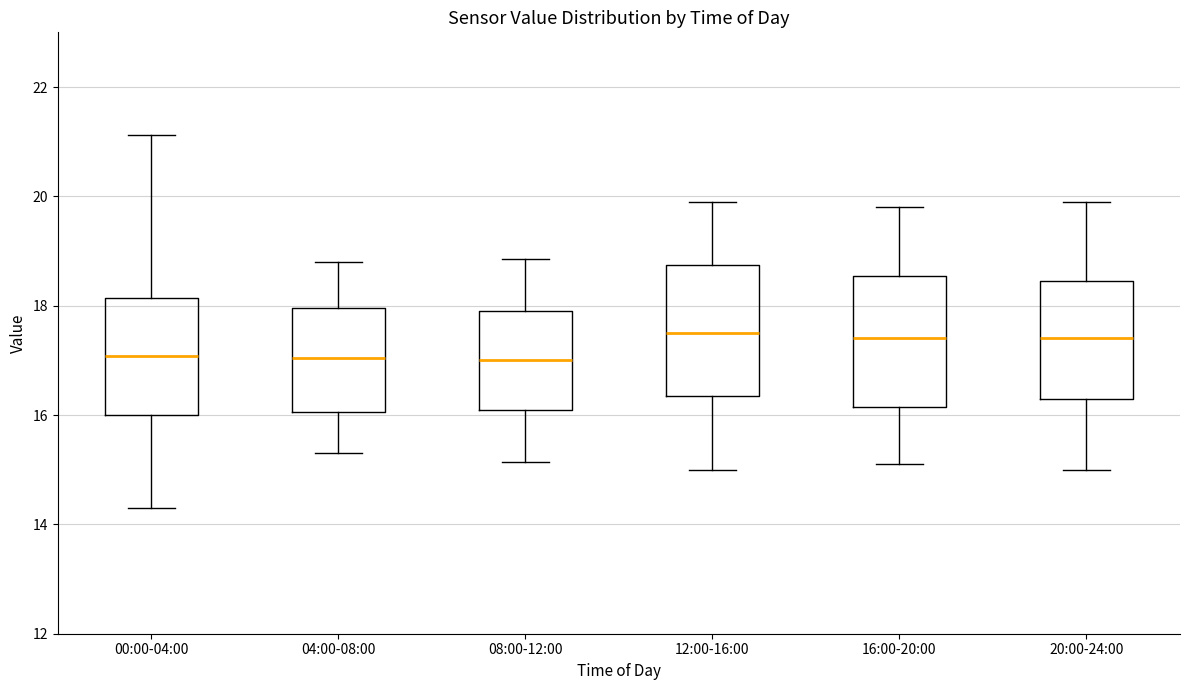

Reading left to right, read every box against the y-axis: the position of its median line, the range the box covers, and the ends of its whiskers. The values are not printed on the chart, so give them approximately, as read against the axis.

00:00-04:00: median 17.0, box 16.0 to 18.2, whiskers 14.4 to 21.2
04:00-08:00: median 17.0, box 16.0 to 18.0, whiskers 15.4 to 18.8
08:00-12:00: median 17.0, box 16.2 to 18.0, whiskers 15.2 to 18.8
12:00-16:00: median 17.6, box 16.4 to 18.8, whiskers 15.0 to 20.0
16:00-20:00: median 17.4, box 16.2 to 18.6, whiskers 15.2 to 19.8
20:00-24:00: median 17.4, box 16.4 to 18.4, whiskers 15.0 to 20.0